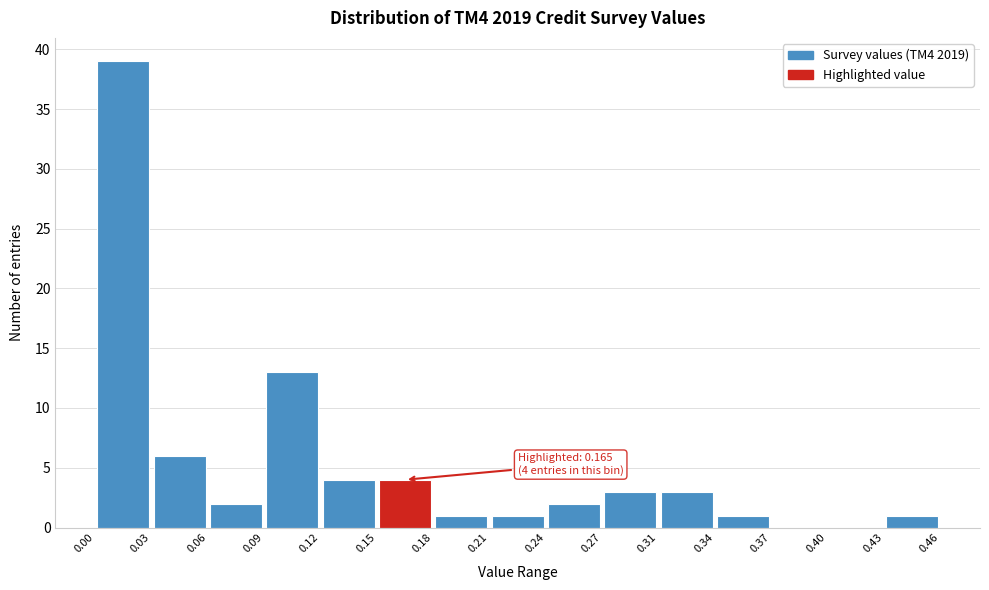

Over which range of the x-axis is the bar tallest?

0.00 to 0.03